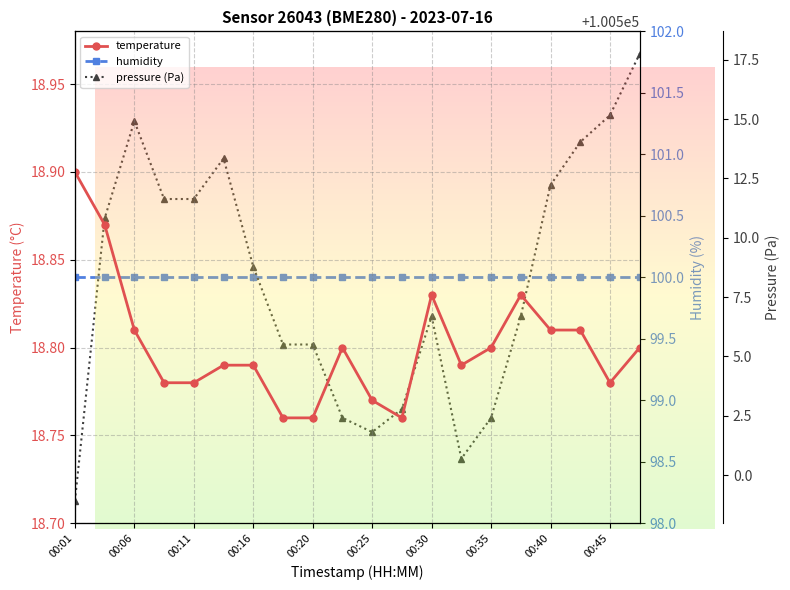

True or false: pressure (Pa) and temperature intersect in this chart.

False